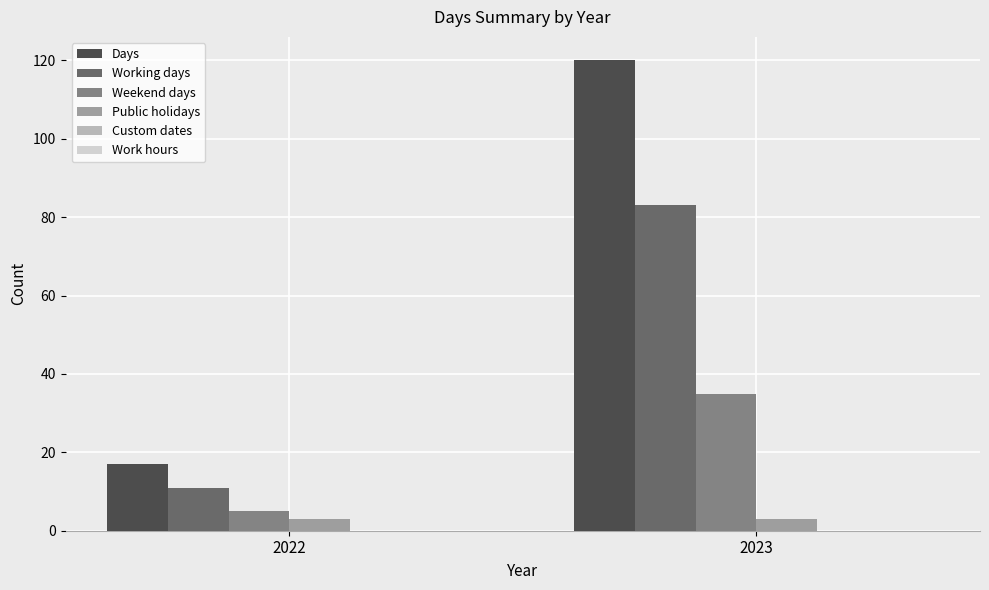

At which category does the chart reach its peak across all series?

2023